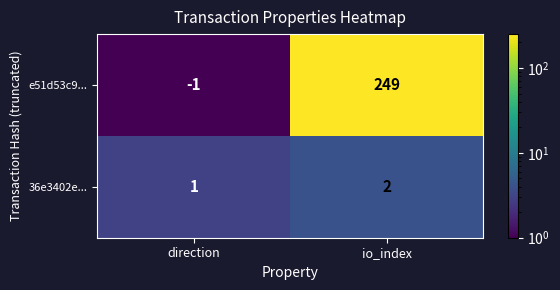

True or false: 36e3402e... has a value of 2 at io_index.

True